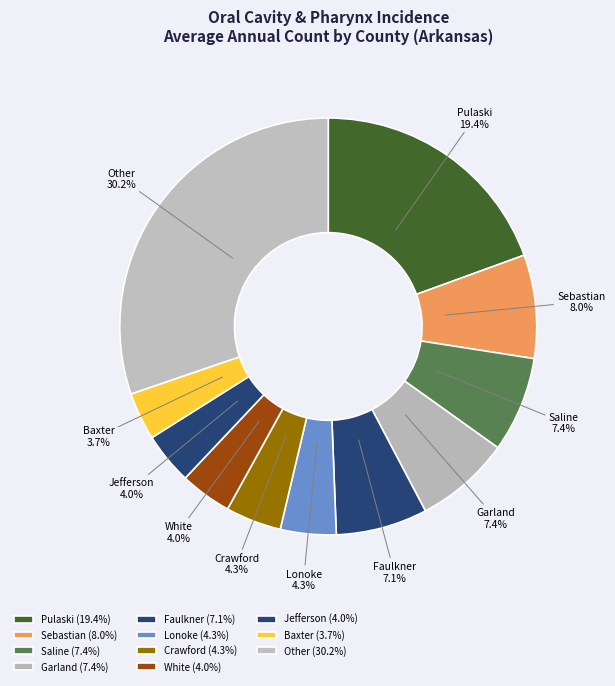

Does White represent more than half of the total?

No